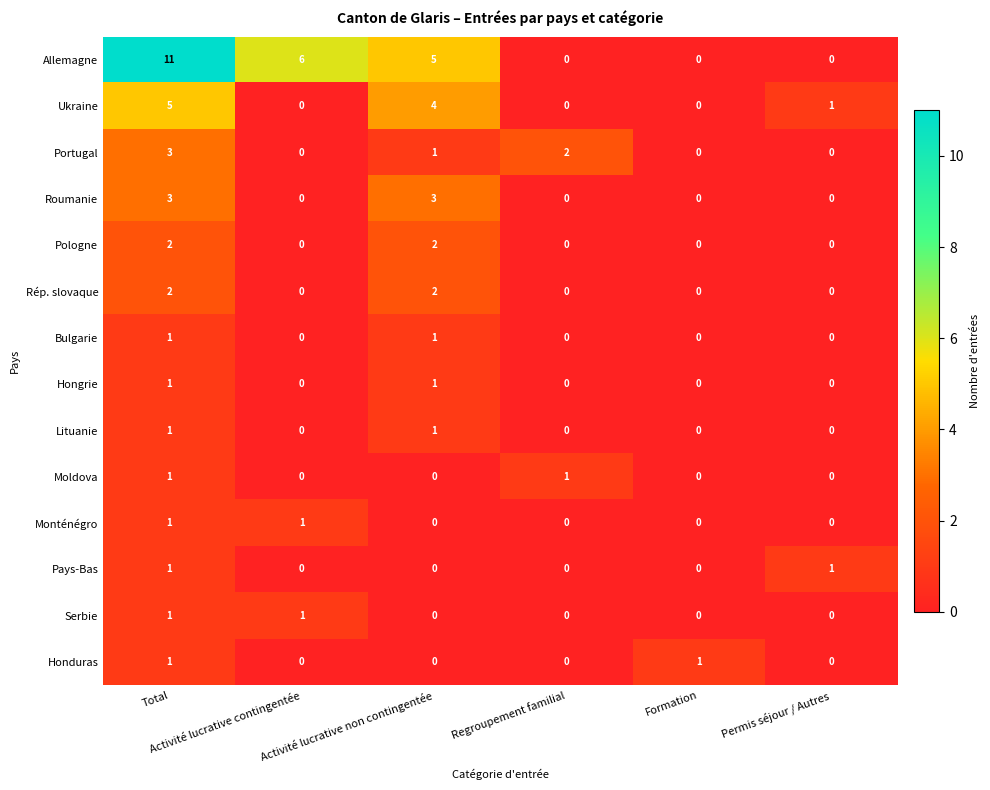

Which series has the largest range (max minus min)?

Allemagne